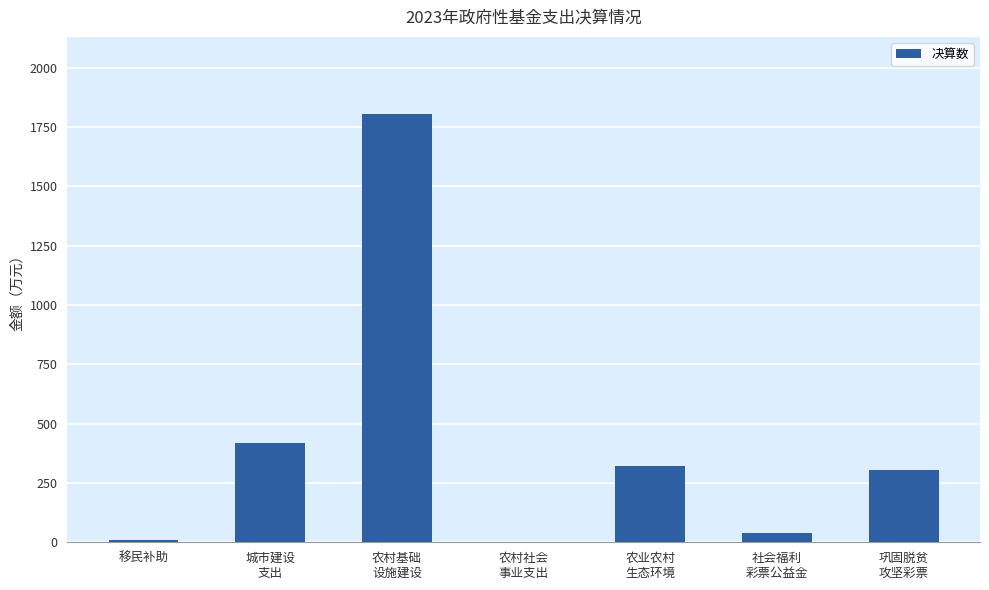

What is the sum of the values at 移民补助 and 城市建设
支出?

428.3